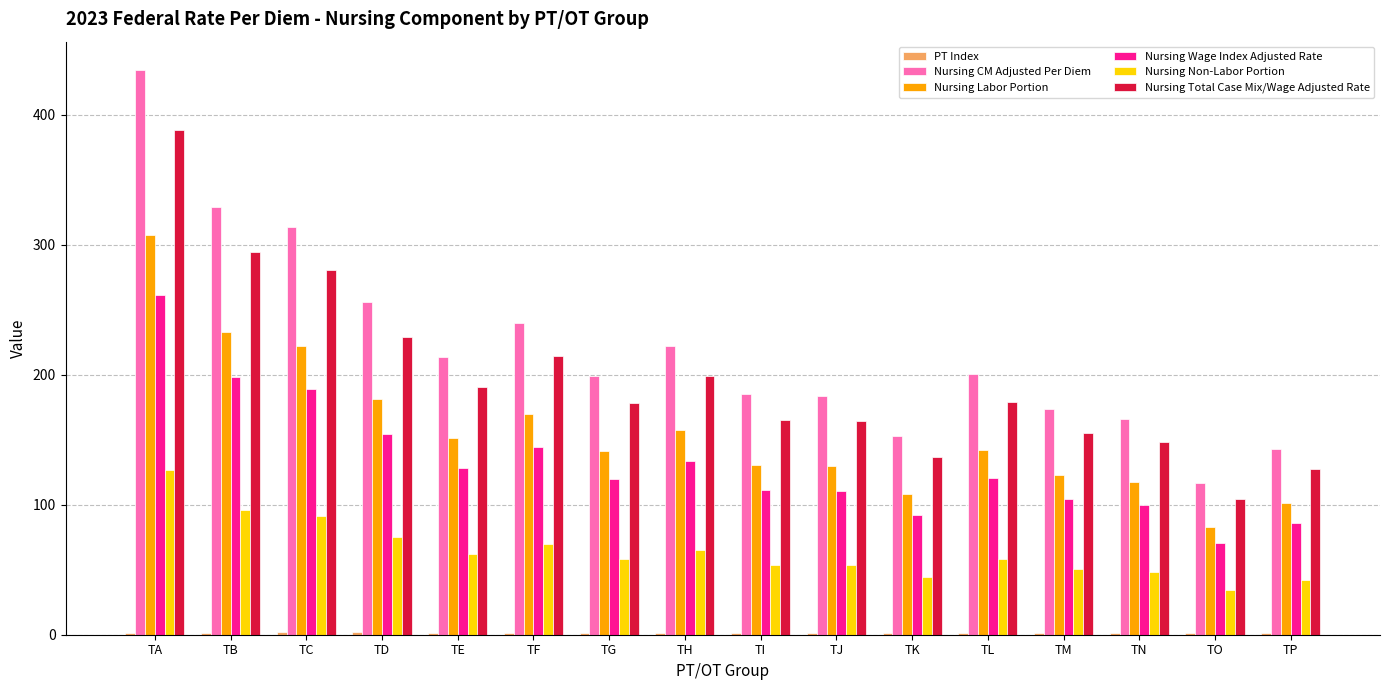

What is the average value of the Nursing Total Case Mix/Wage Adjusted Rate series?

197.2